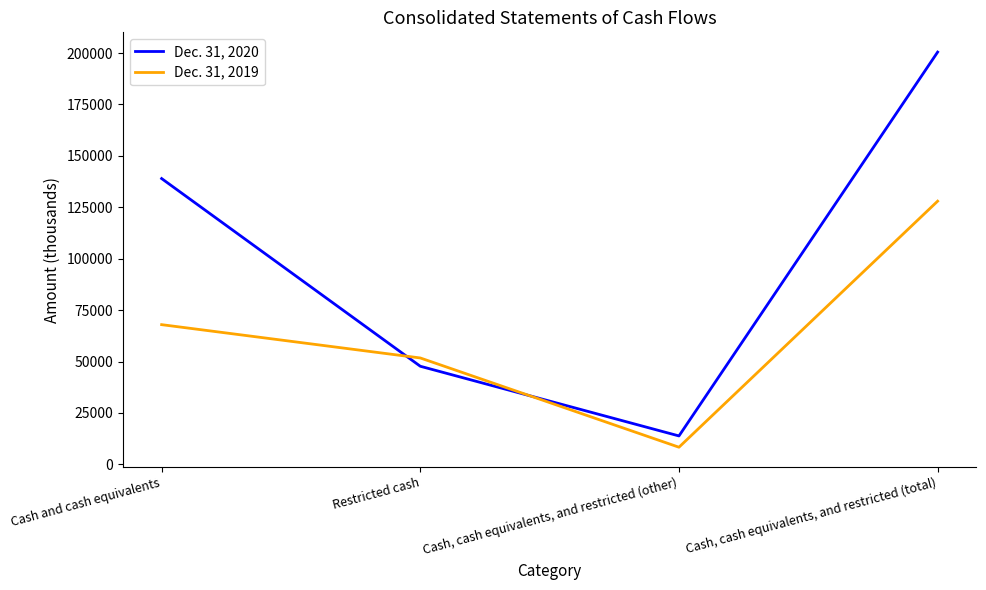

What are all the series names shown in the legend?

Dec. 31, 2020, Dec. 31, 2019